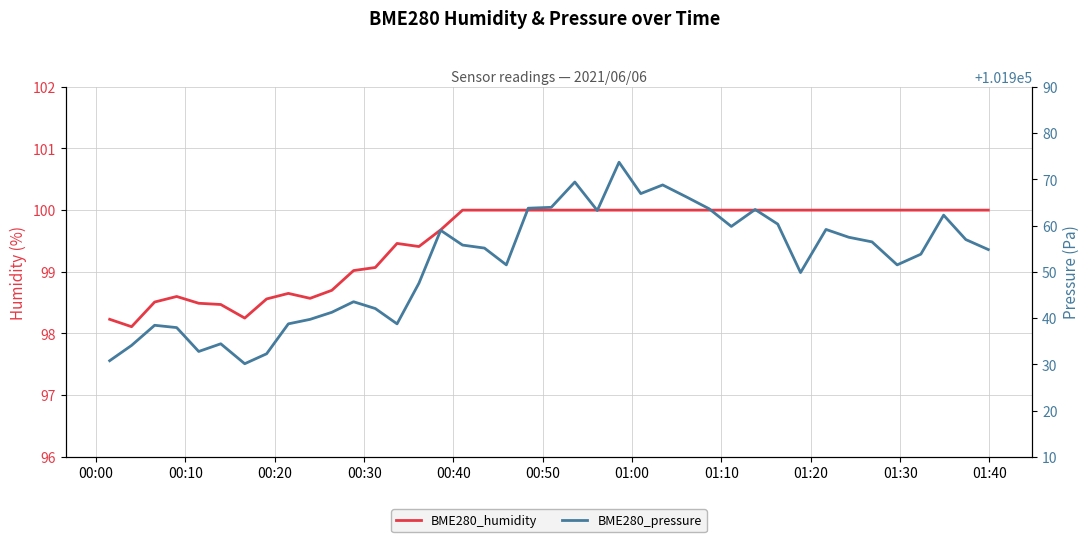

What is the average value of the BME280_pressure series?

101951.7